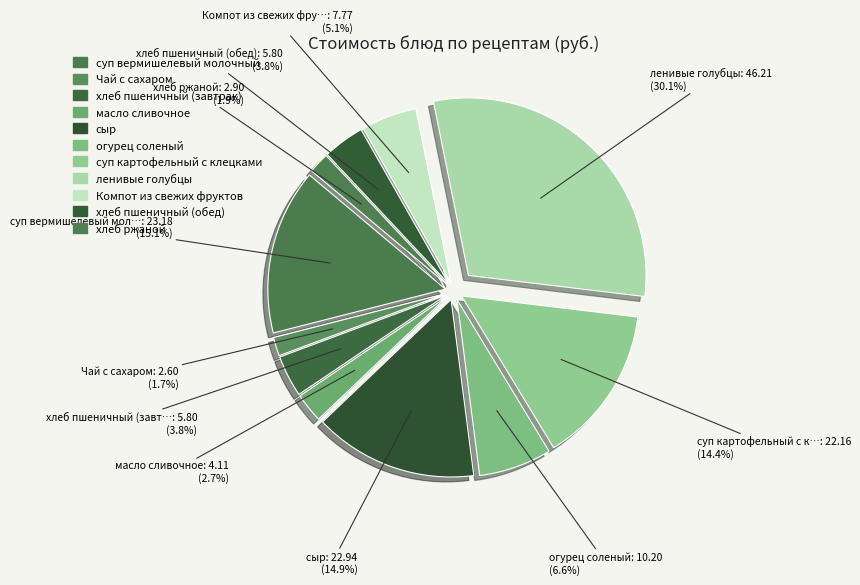

Count the number of slices in the pie.

11